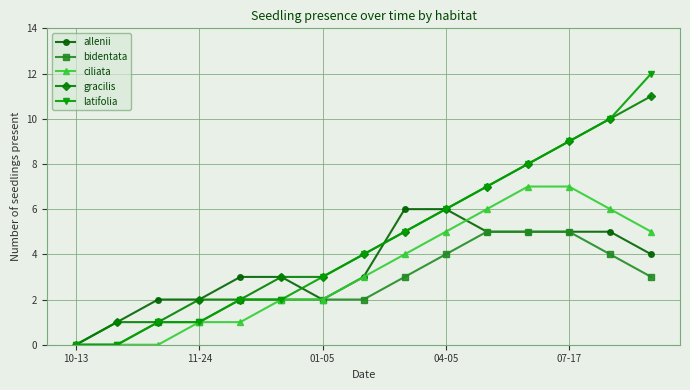

Which series has the widest spread of values?

latifolia